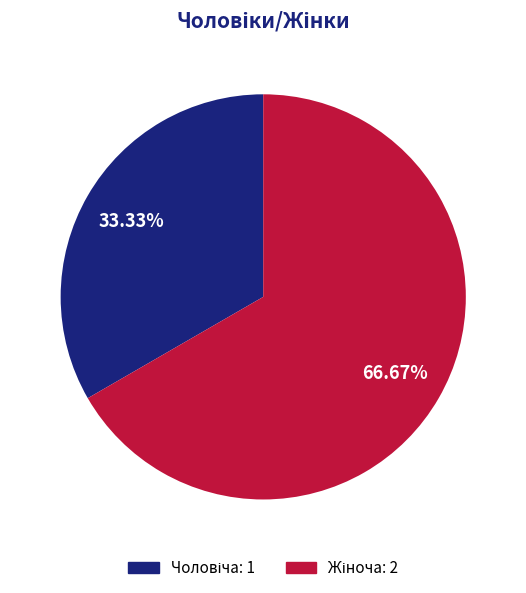

Does any single category account for the majority?

Yes